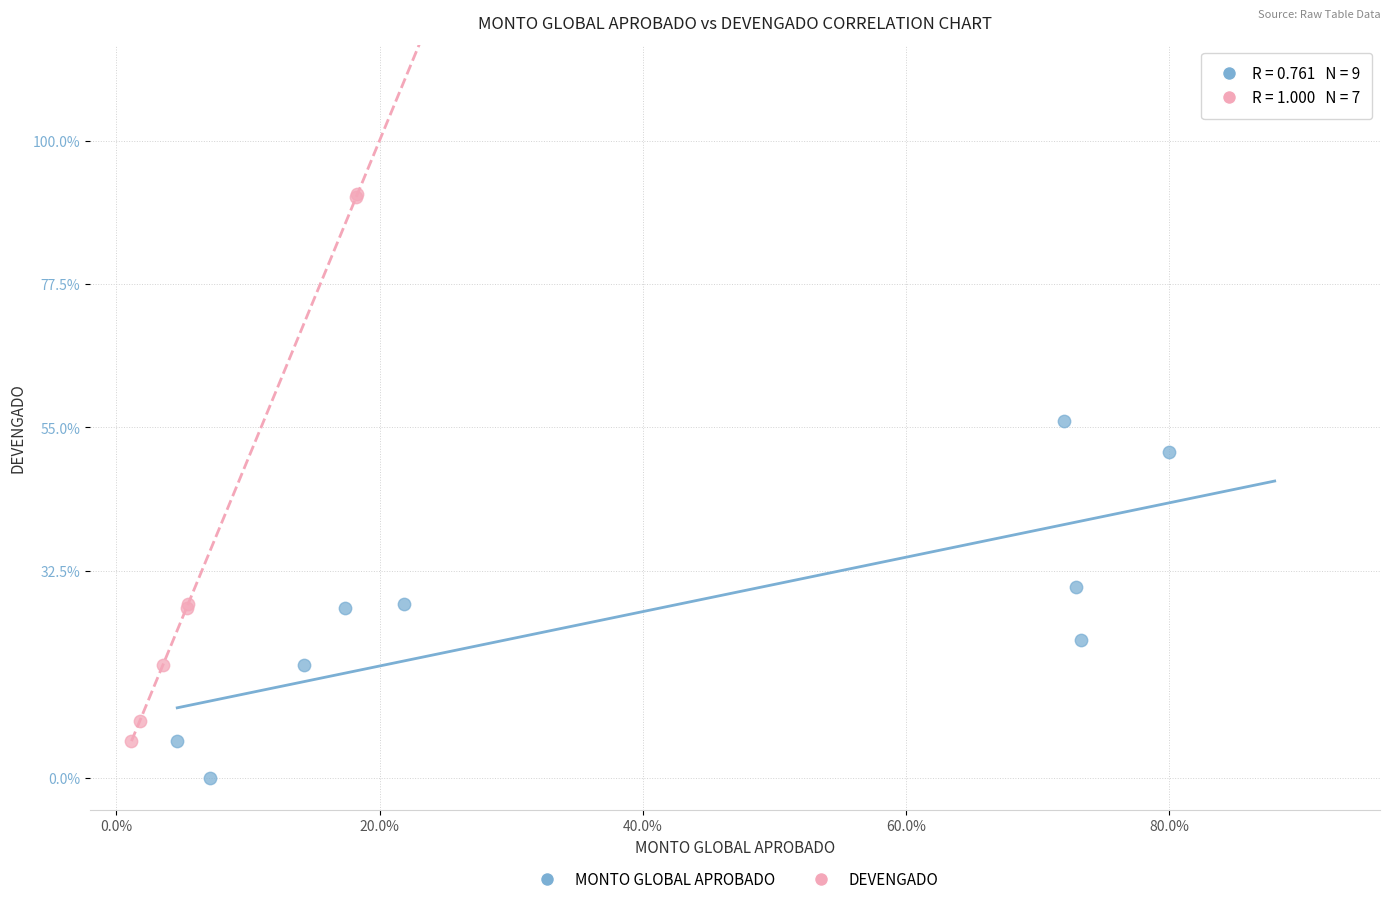

Which series reaches the minimum Y coordinate?

MONTO GLOBAL APROBADO